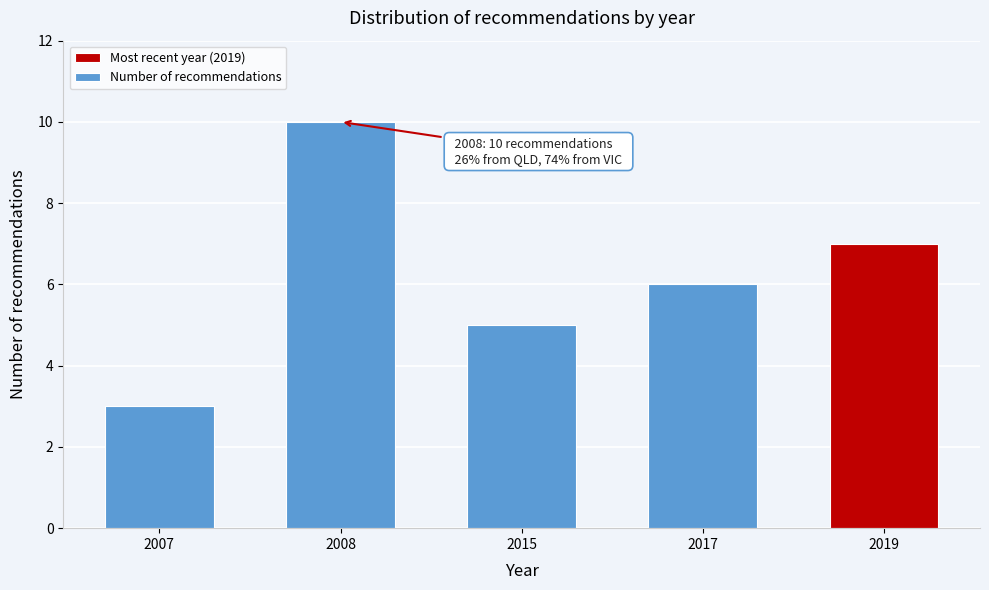

Reading right to left, transcribe all the data shown in this chart.

7	6	5	10	3